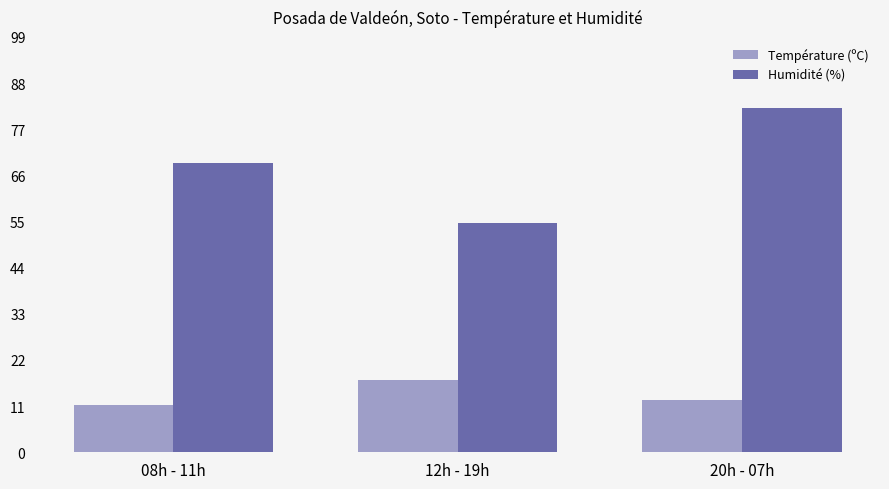

Reading left to right, extract all data points from this chart.

Température (ºC): 08h - 11h=11.2	12h - 19h=17.3	20h - 07h=12.6
Humidité (%): 08h - 11h=69.0	12h - 19h=54.8	20h - 07h=82.0